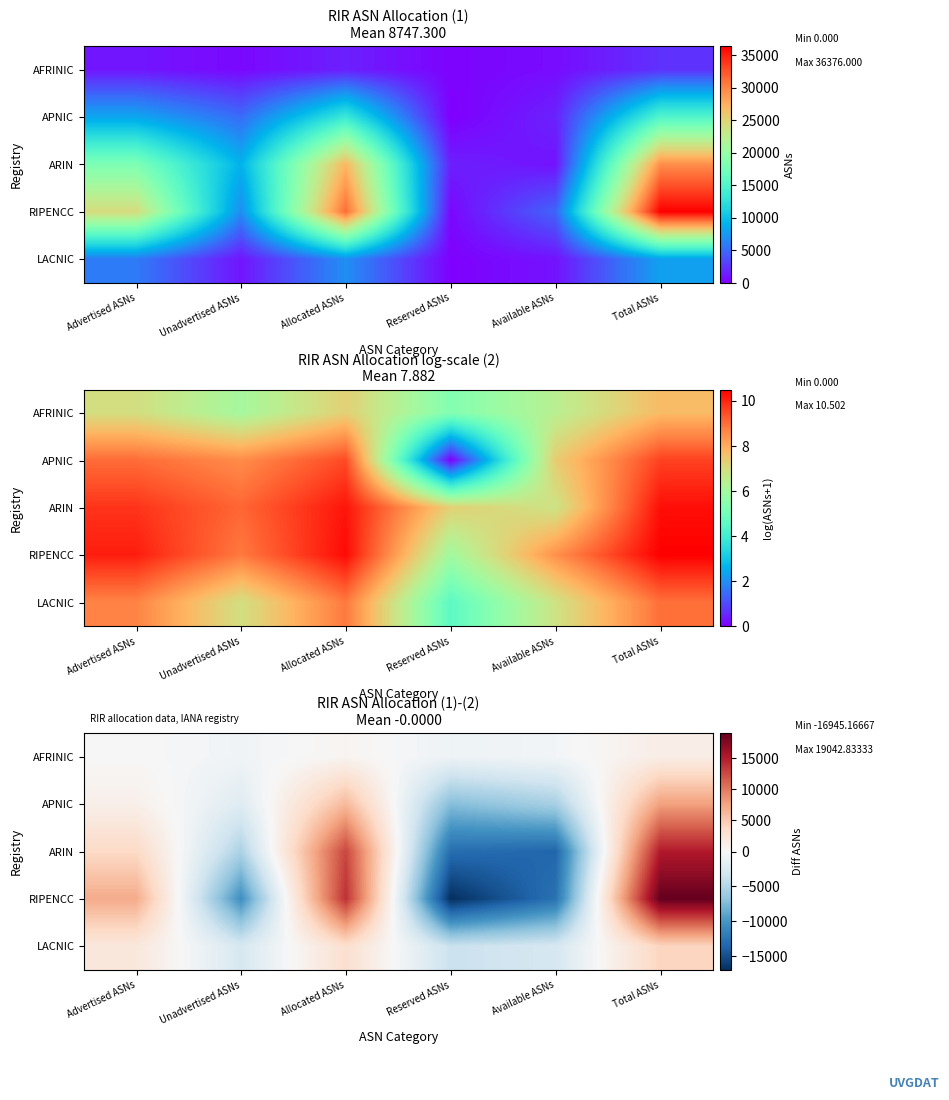

Is the value of ARIN at Available ASNs greater than the value of APNIC at Total ASNs?

No